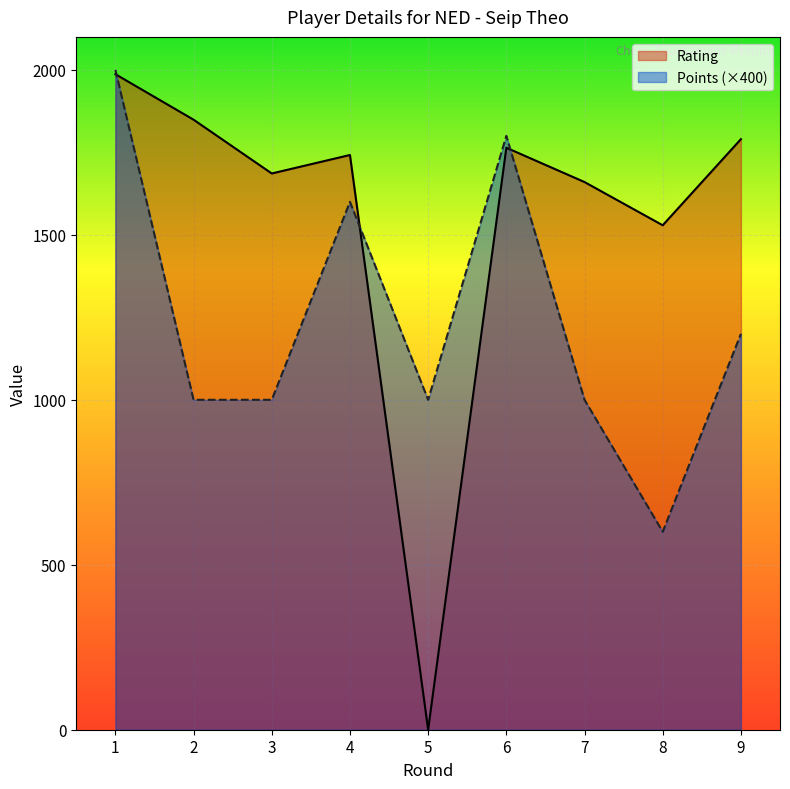

At 1, list the series in order from largest to smallest.

Points (×400), Rating